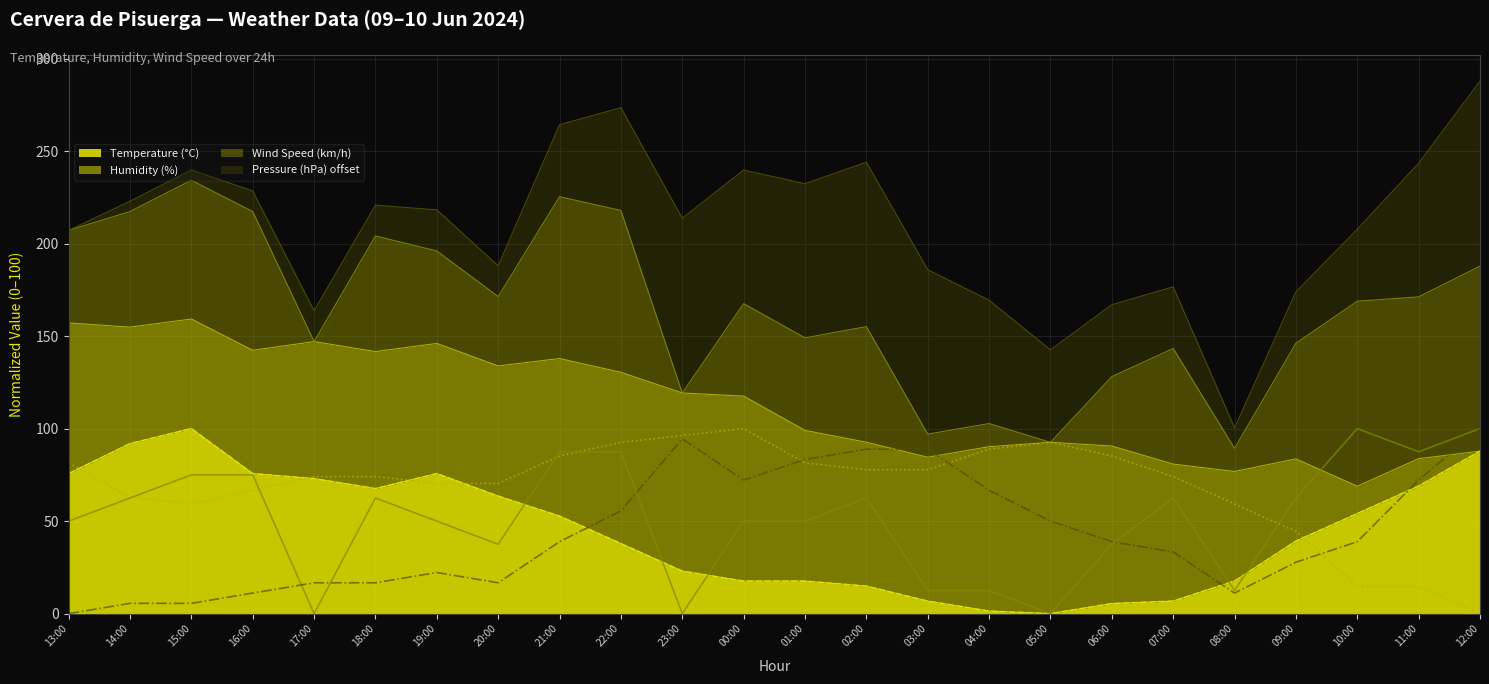

Is it true that Temperature (°C) equals 33.6 at 17:00?

False